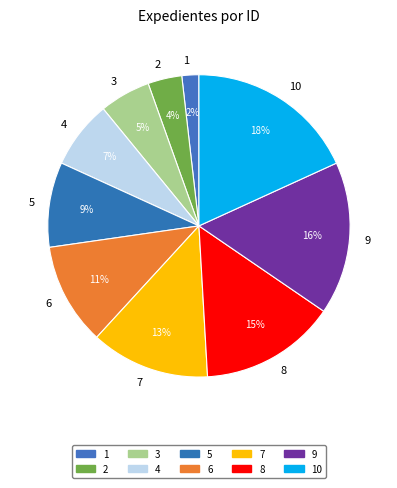

To the nearest percent, what portion does 6 represent?

11%